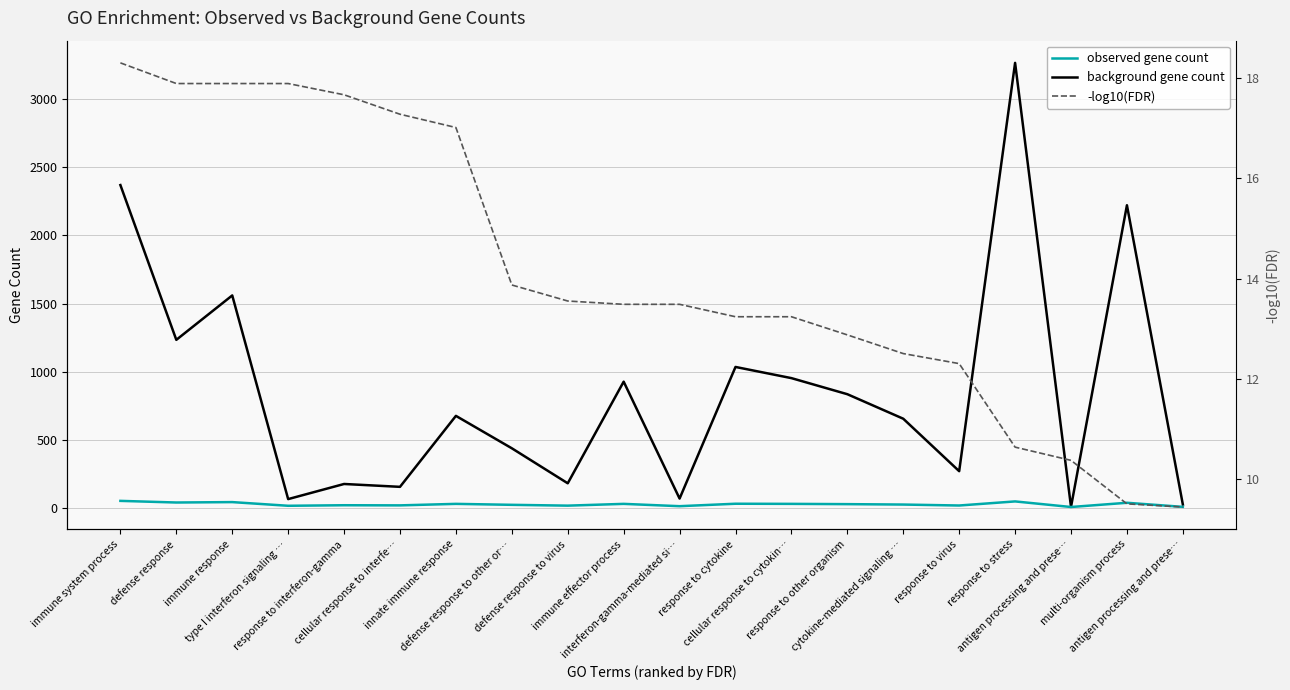

Reading left to right, list all the values displayed in this chart.

background gene count: immune system process=2370.0	defense response=1234.0	immune response=1560.0	type I interferon signaling …=65.0	response to interferon-gamma=176.0	cellular response to interfe…=155.0	innate immune response=676.0	defense response to other or…=438.0	defense response to virus=181.0	immune effector process=927.0	interferon-gamma-mediated si…=69.0	response to cytokine=1035.0	cellular response to cytokin…=953.0	response to other organism=835.0	cytokine-mediated signaling …=655.0	response to virus=270.0	response to stress=3267.0	antigen processing and prese…=8.0	multi-organism process=2222.0	antigen processing and prese…=25.0
observed gene count: immune system process=52.0	defense response=40.0	immune response=43.0	type I interferon signaling …=16.0	response to interferon-gamma=20.0	cellular response to interfe…=19.0	innate immune response=30.0	defense response to other or…=23.0	defense response to virus=17.0	immune effector process=30.0	interferon-gamma-mediated si…=13.0	response to cytokine=31.0	cellular response to cytokin…=30.0	response to other organism=28.0	cytokine-mediated signaling …=25.0	response to virus=18.0	response to stress=48.0	antigen processing and prese…=7.0	multi-organism process=38.0	antigen processing and prese…=8.0
-log10(FDR): immune system process=18.3	defense response=17.9	immune response=17.9	type I interferon signaling …=17.9	response to interferon-gamma=17.7	cellular response to interfe…=17.3	innate immune response=17.0	defense response to other or…=13.9	defense response to virus=13.6	immune effector process=13.5	interferon-gamma-mediated si…=13.5	response to cytokine=13.2	cellular response to cytokin…=13.2	response to other organism=12.9	cytokine-mediated signaling …=12.5	response to virus=12.3	response to stress=10.6	antigen processing and prese…=10.4	multi-organism process=9.5	antigen processing and prese…=9.4